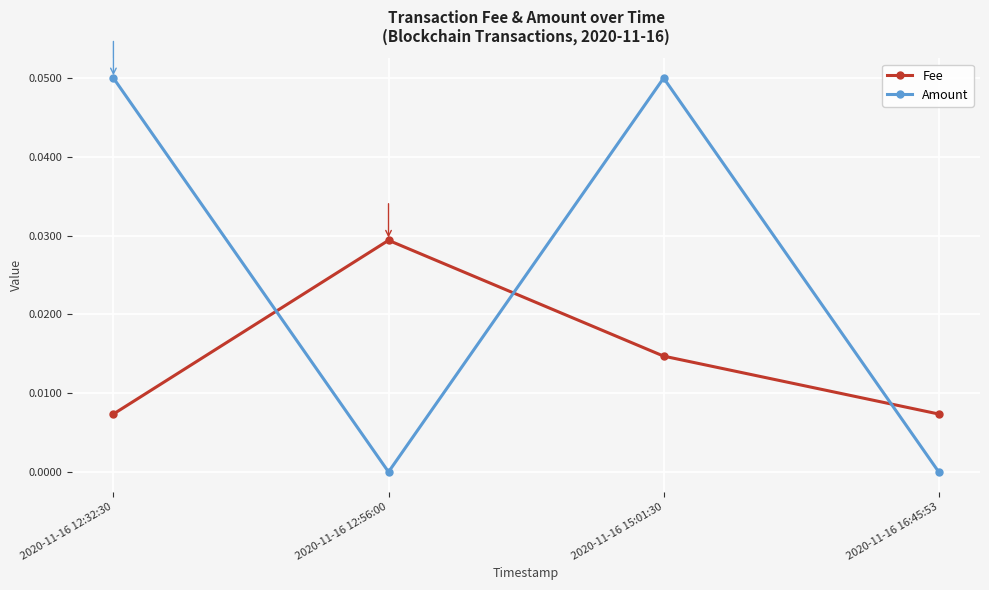

At 2020-11-16 16:45:53, list the series in order from smallest to largest.

Amount, Fee